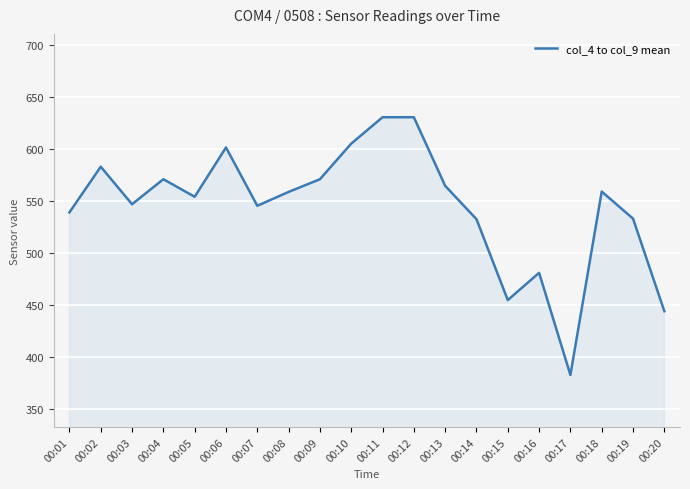

Where is the first local maximum?

00:02